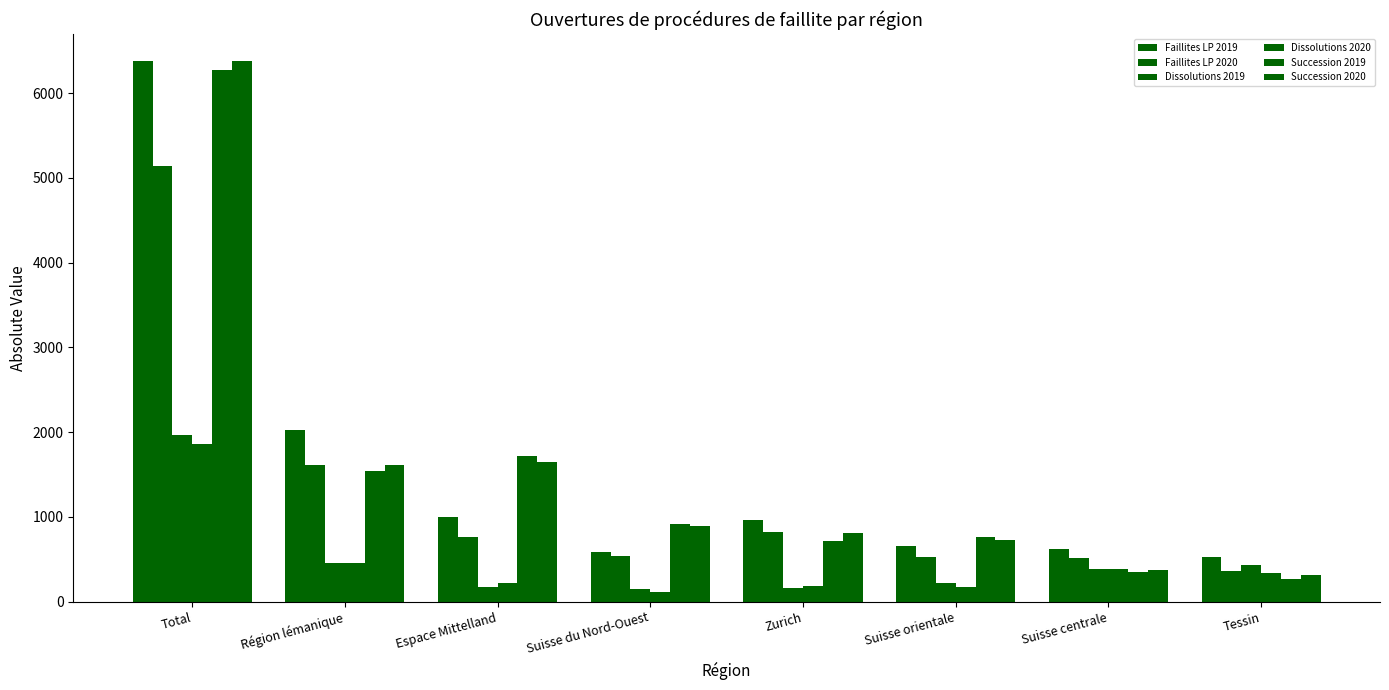

What is the sum of the Dissolutions 2020 values at Suisse centrale and Zurich?

574